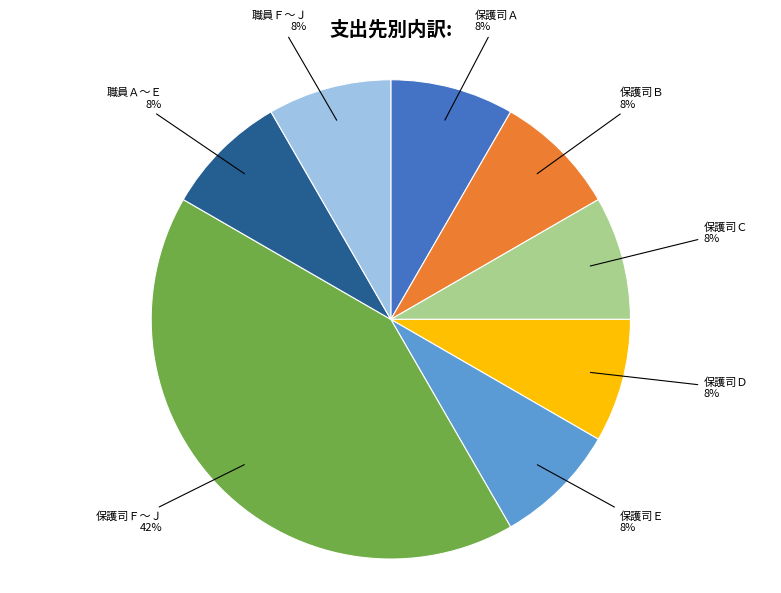

To the nearest percent, what percentage of the pie is 保護司Ｂ?

8%